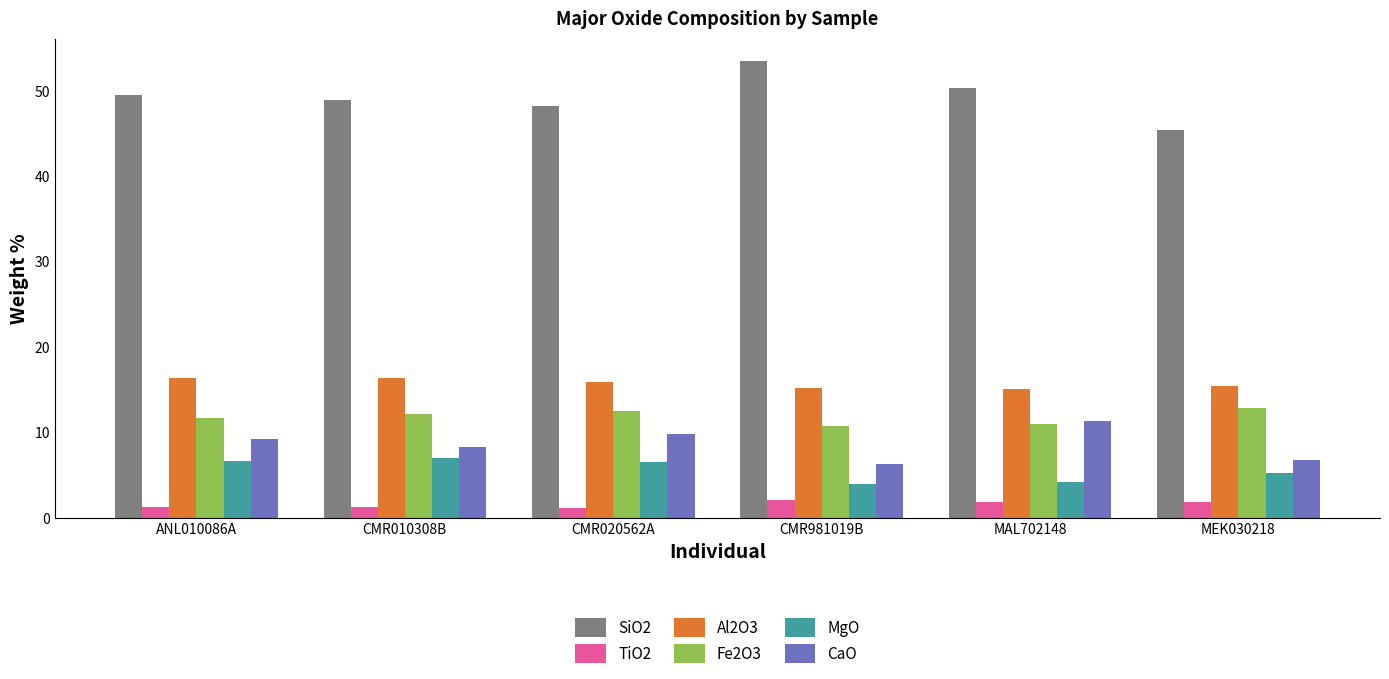

Which label corresponds to the largest value in the chart?

CMR981019B